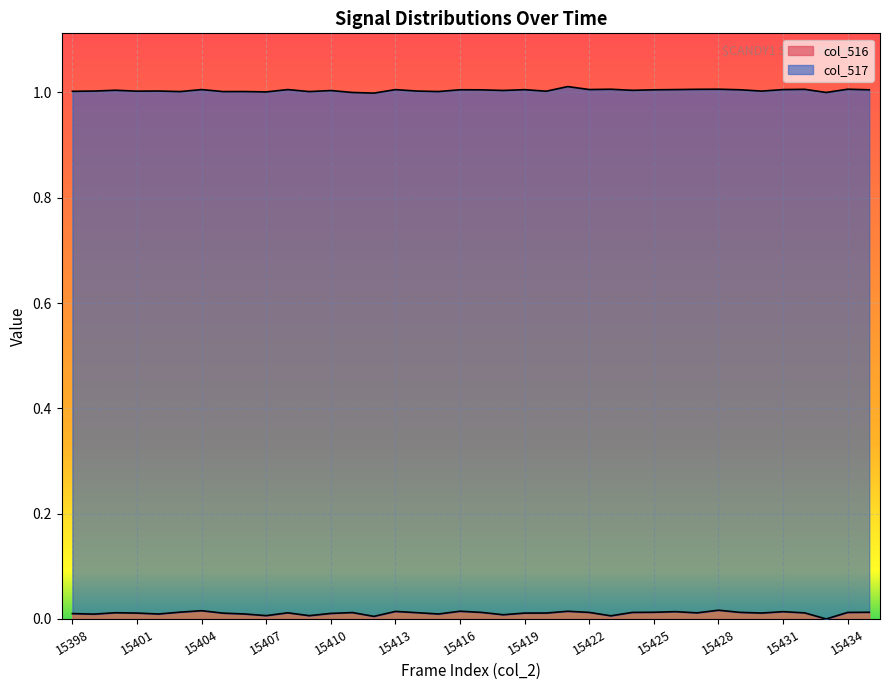

How many points are lower than both their immediate neighbors (excluding endpoints)?

11